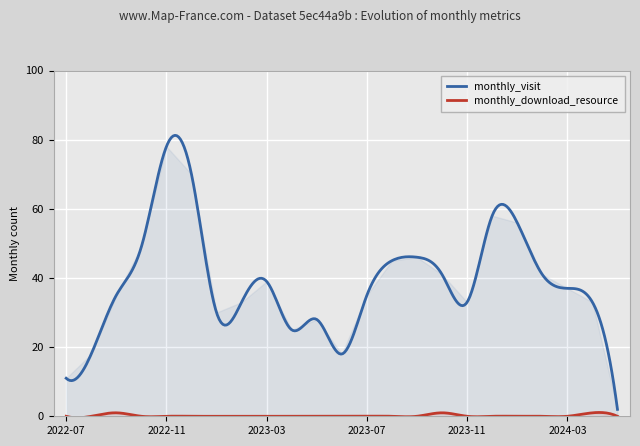

Reading right to left, what are all the values shown in this chart?

monthly_visit: 2	33	37	41	56	58	33	41	46	45	35	18	28	25	39	33	30	70	78	49	35	18	11
monthly_download_resource: 0	1	0	0	0	0	0	1	0	0	0	0	0	0	0	0	0	0	0	0	1	0	0